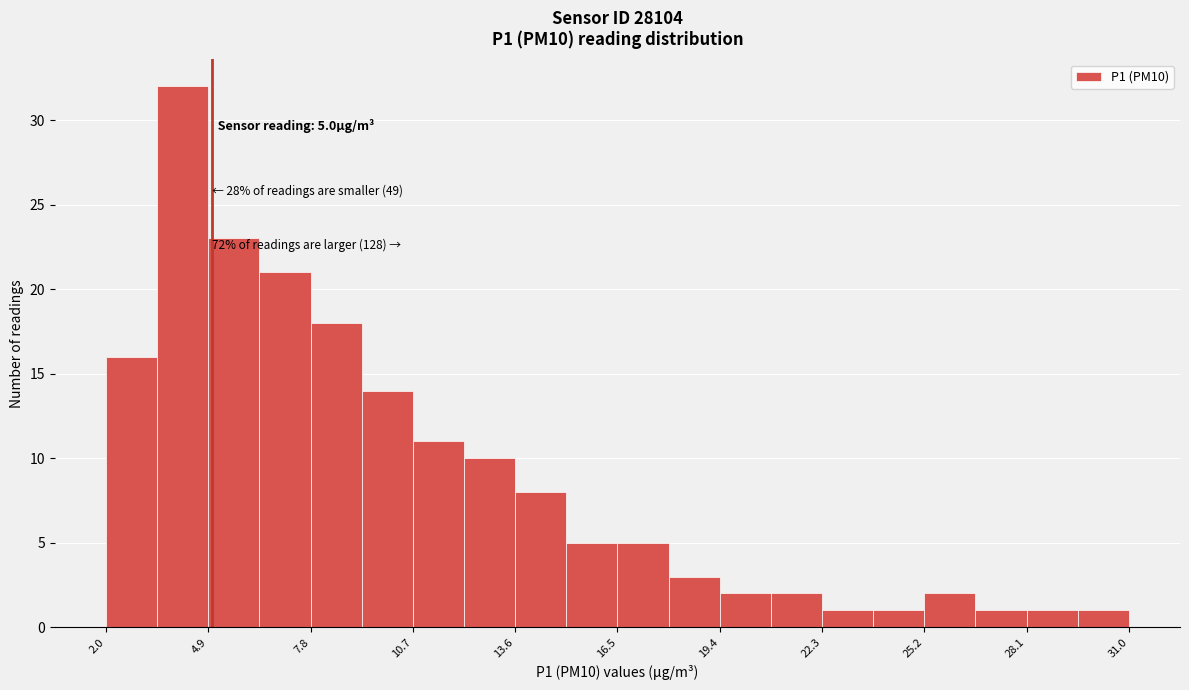

Around what value on the x-axis is the tallest bar? Give the approximate position of its centre, as read against the axis.

4.0